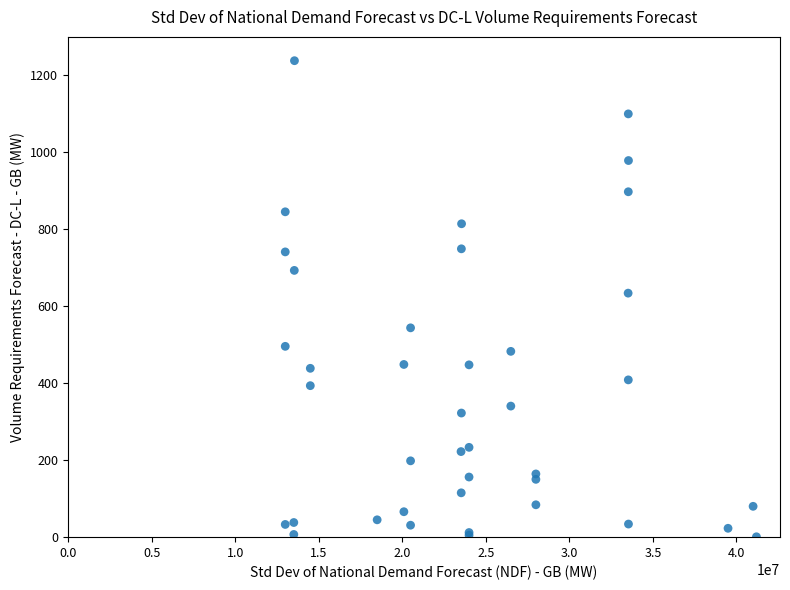

What Y value in the scatter plot is closest to 618?

633